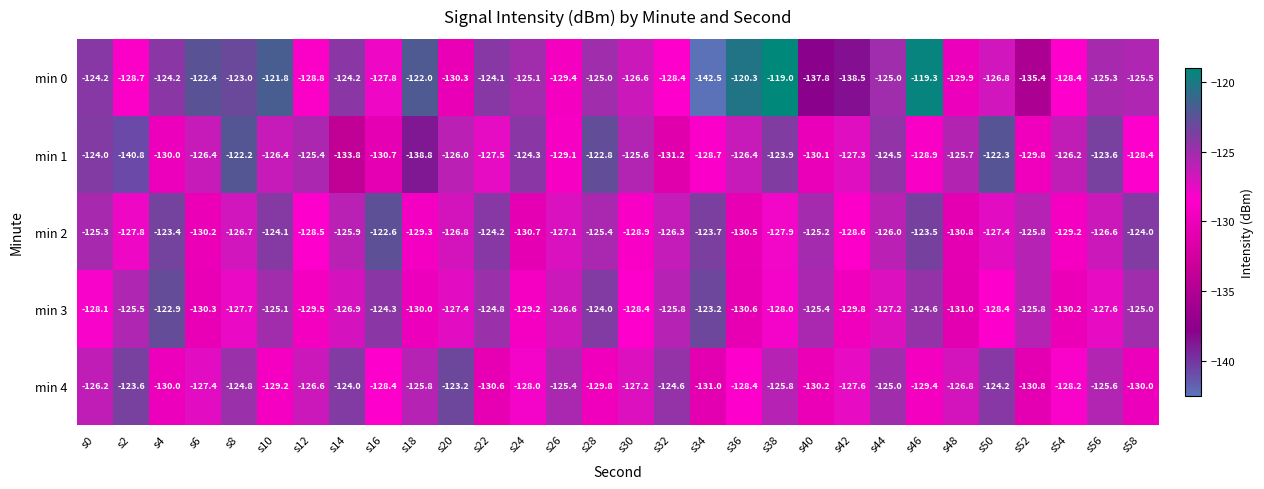

What is the total value across all series at s36?

-636.2